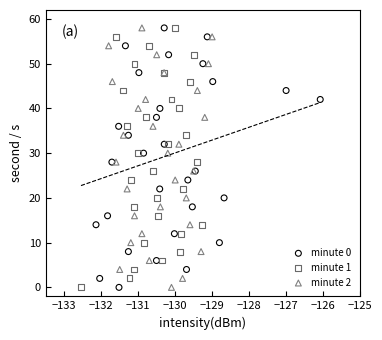

What are all the series names shown in the legend?

minute 0, minute 1, minute 2